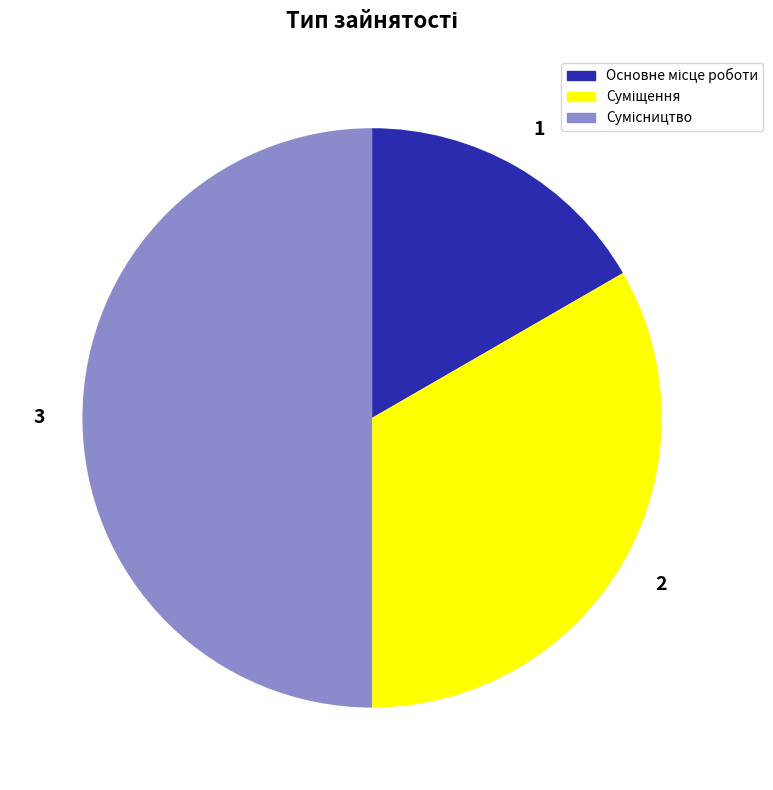

How many segments does this pie chart have?

3